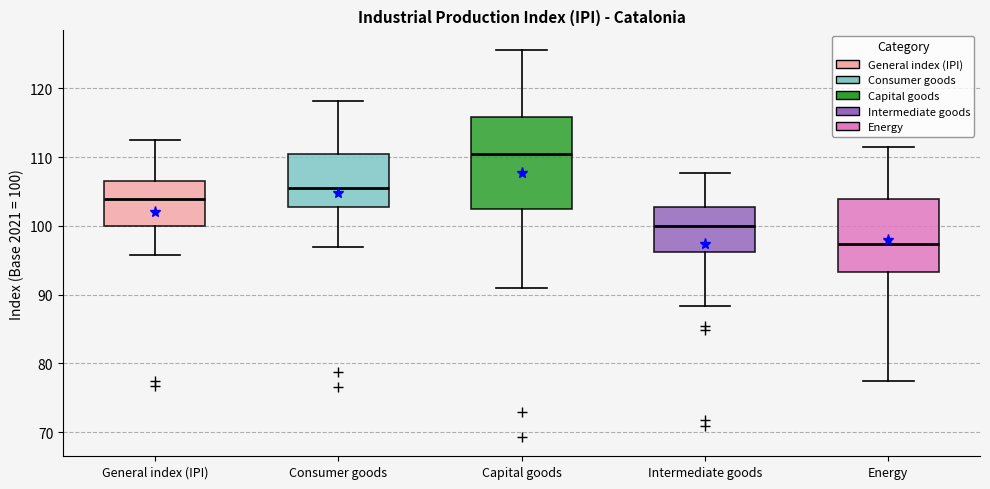

Where does the median line of the box for General index (IPI) sit on the y-axis? The values are not printed on the chart, so give them approximately, as read against the axis.

104